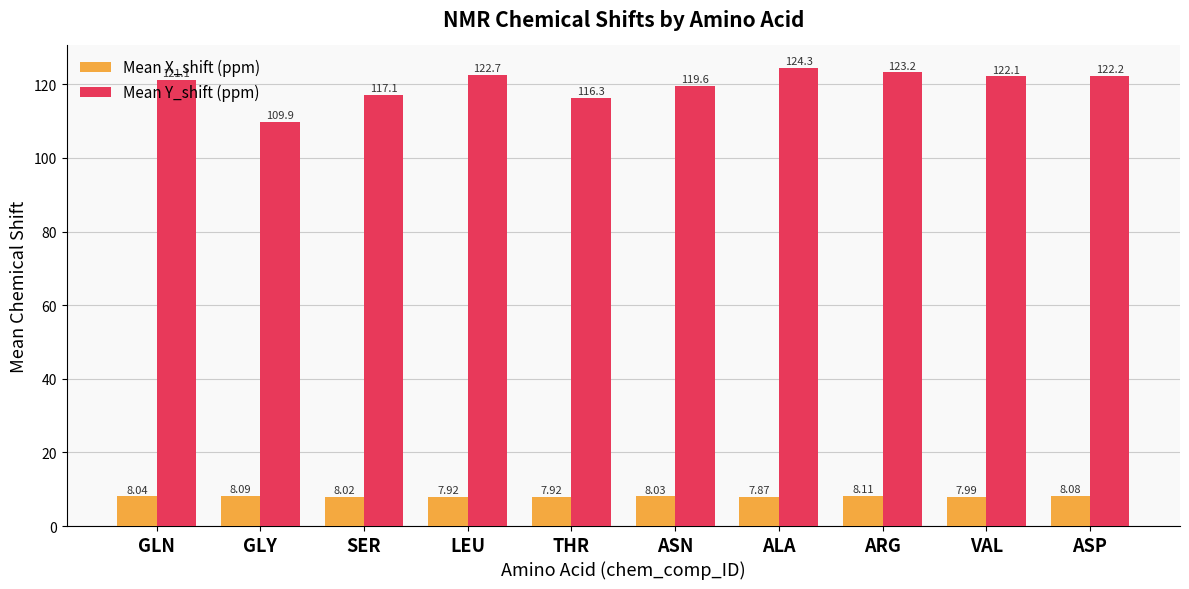

How many bars are there in total?

20